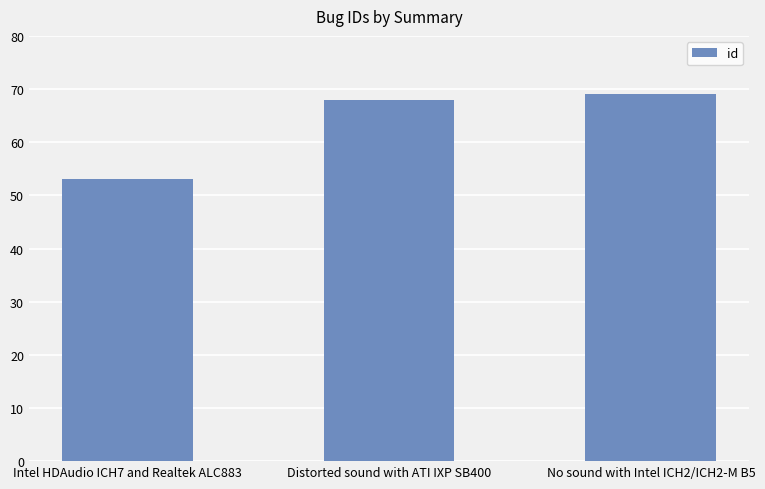

True or false: the data shows 69 at No sound with Intel ICH2/ICH2-M B5.

True